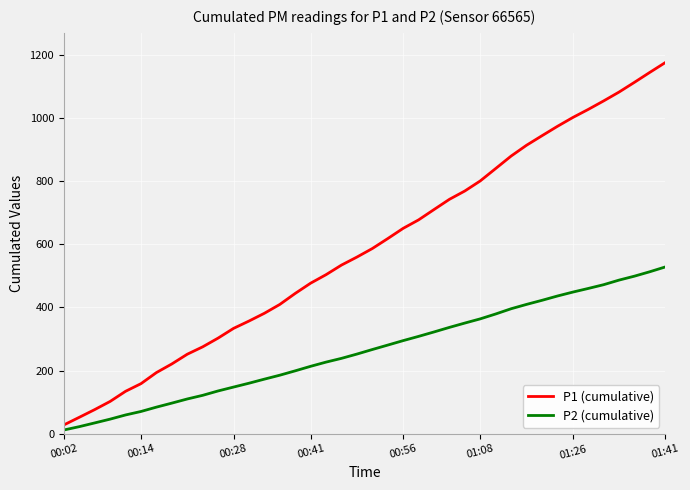

List the series in order of their overall mean, highest first.

P1 (cumulative), P2 (cumulative)